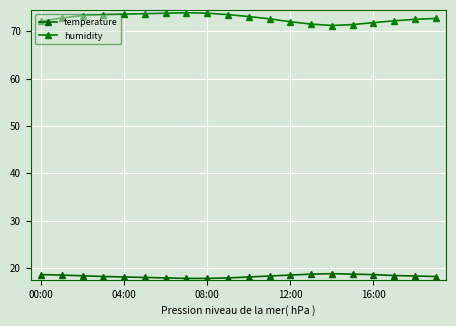

At which label is temperature closest to 18?

5